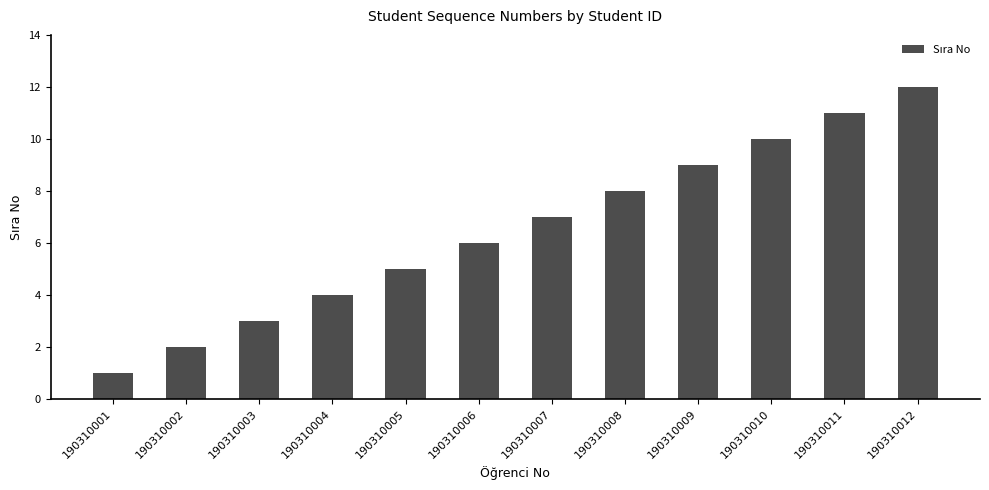

At which category does the chart reach its peak across all series?

190310012